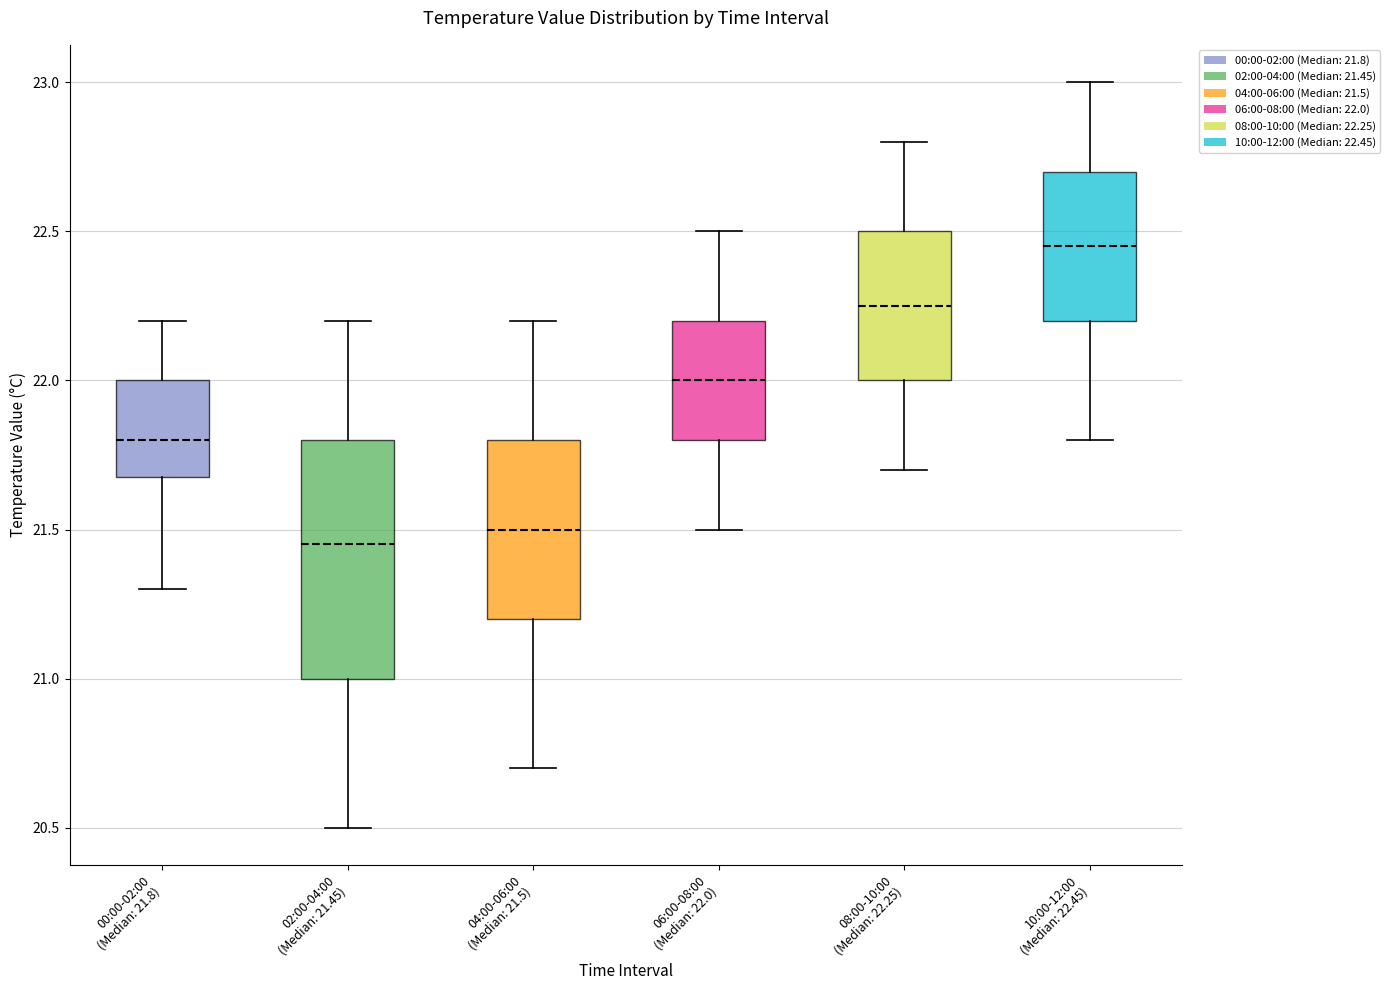

Reading left to right, read every box against the y-axis: the position of its median line, the range the box covers, and the ends of its whiskers. The values are not printed on the chart, so give them approximately, as read against the axis.

00:00-02:00 (Median: 21.8): median 21.80, box 21.70 to 22.00, whiskers 21.30 to 22.20
02:00-04:00 (Median: 21.45): median 21.45, box 21.00 to 21.80, whiskers 20.50 to 22.20
04:00-06:00 (Median: 21.5): median 21.50, box 21.20 to 21.80, whiskers 20.70 to 22.20
06:00-08:00 (Median: 22.0): median 22.00, box 21.80 to 22.20, whiskers 21.50 to 22.50
08:00-10:00 (Median: 22.25): median 22.25, box 22.00 to 22.50, whiskers 21.70 to 22.80
10:00-12:00 (Median: 22.45): median 22.45, box 22.20 to 22.70, whiskers 21.80 to 23.00